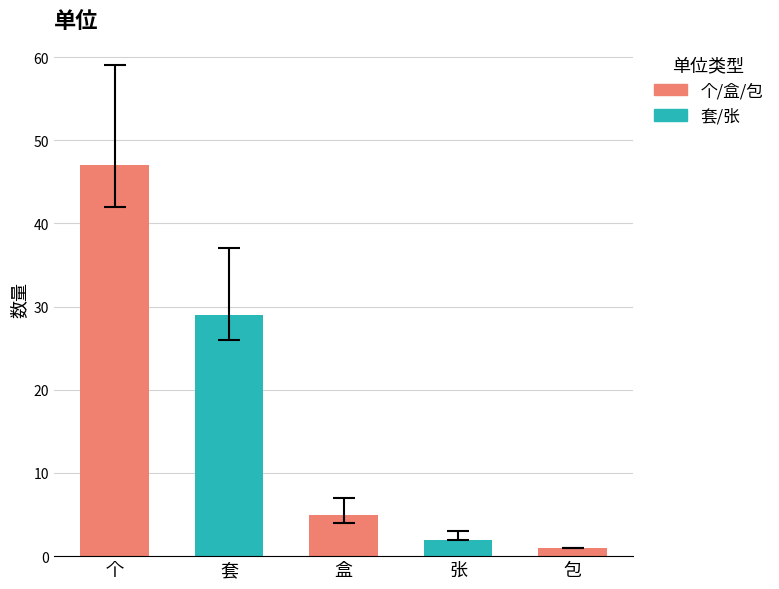

What value does the data have at 套, to the nearest 5?

30